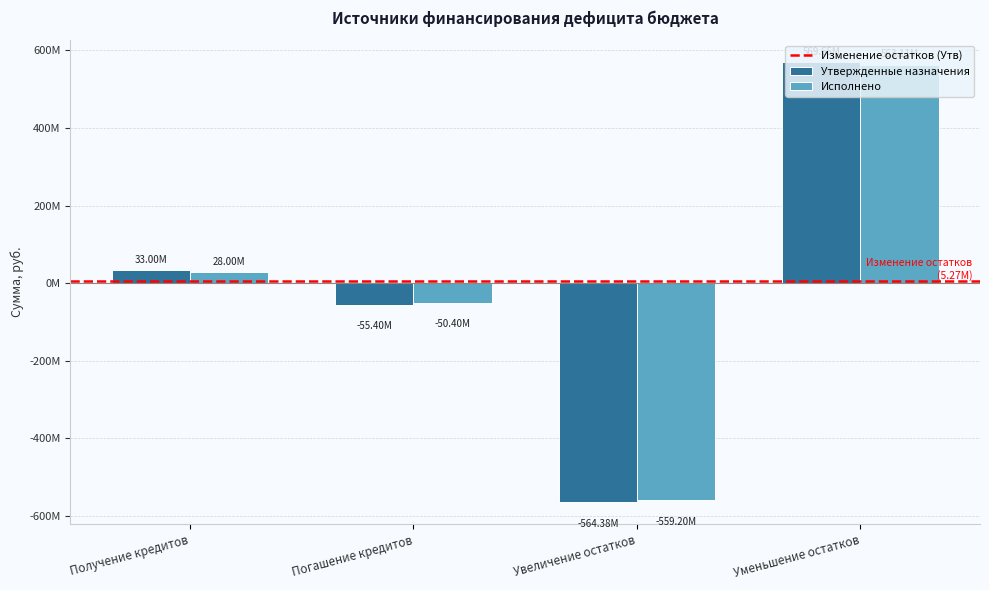

Is it true that Исполнено equals 43571965.9 at Получение кредитов?

False